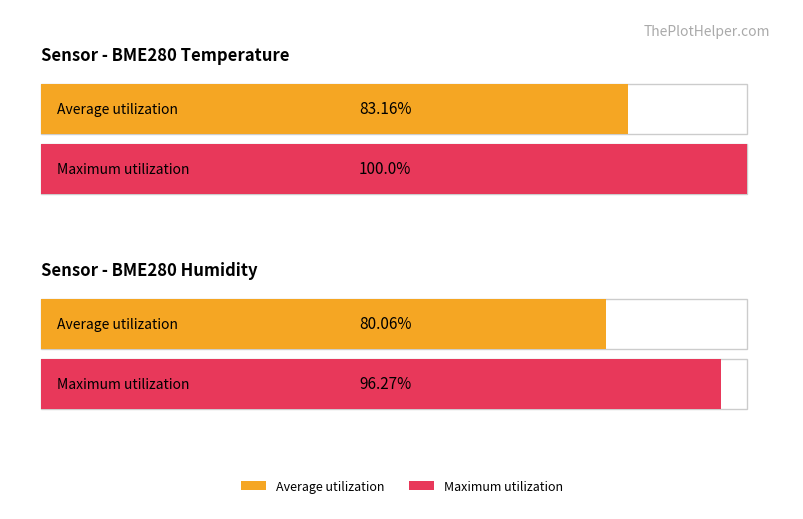

Which series has the largest total across all categories?

Maximum utilization